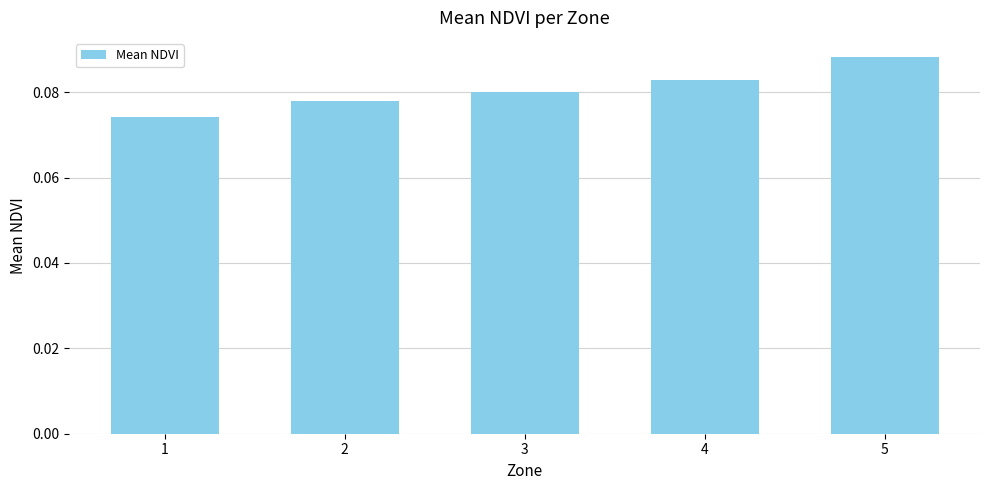

Rank the categories by value from highest to lowest.

5, 4, 3, 2, 1